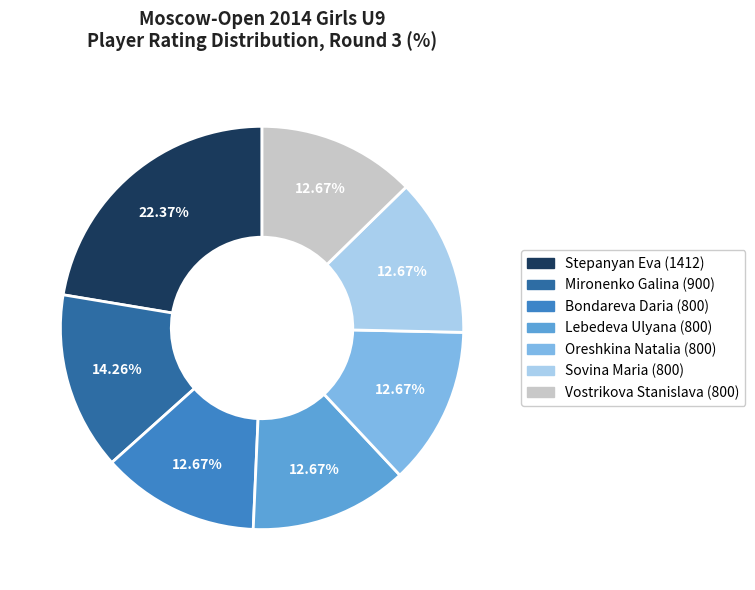

Combined, do Vostrikova Stanislava (800) and Lebedeva Ulyana (800) account for over 50%?

No